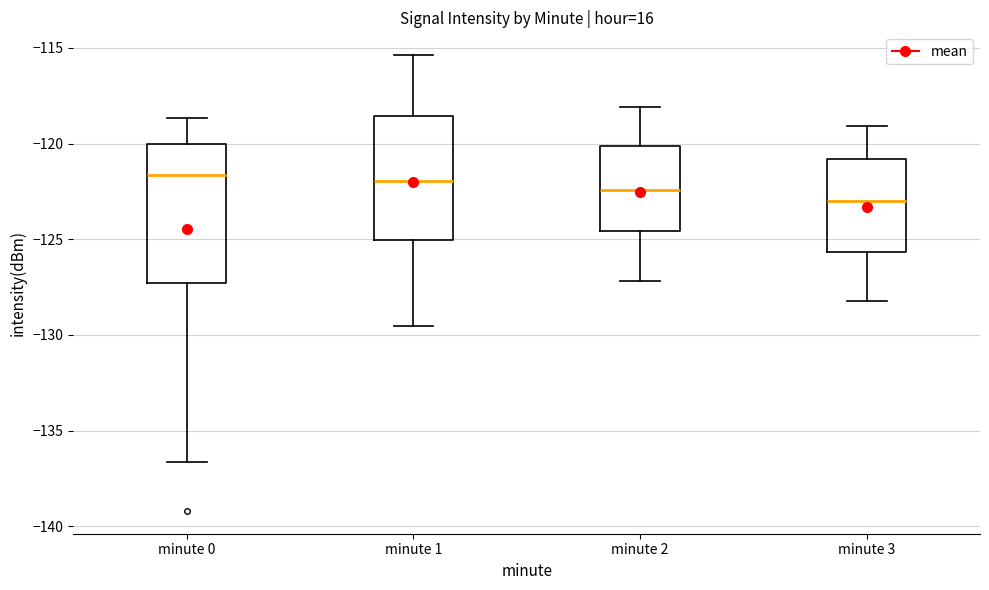

Which box is the tallest, from its lower edge to its upper edge?

minute 0